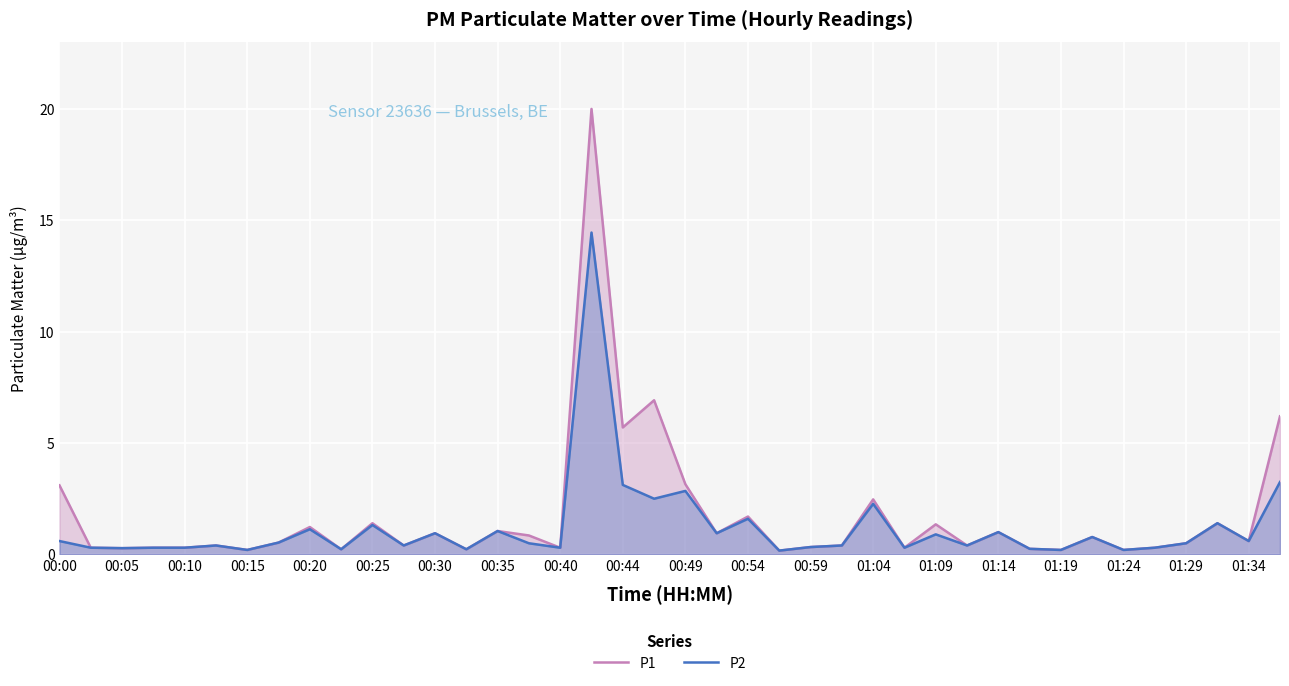

Rank the series by their maximum value, from highest to lowest.

P1, P2